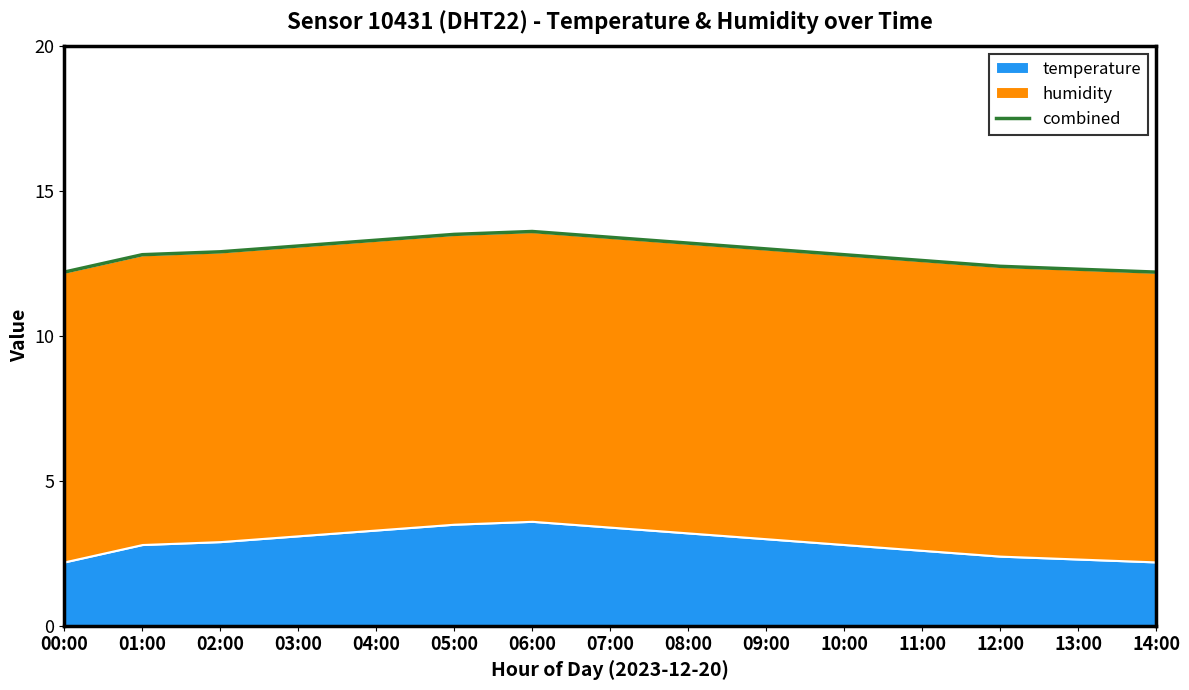

What is the difference between the maximum and second lowest values?

1.4